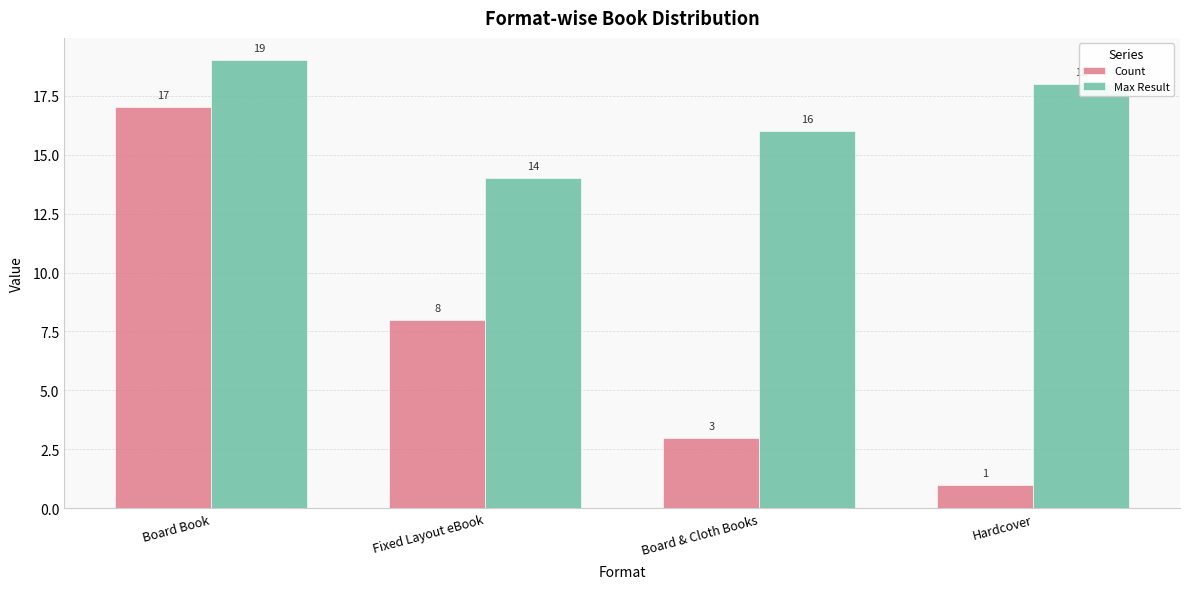

Reading right to left, transcribe all the data shown in this chart.

Count: 1	3	8	17
Max Result: 18	16	14	19